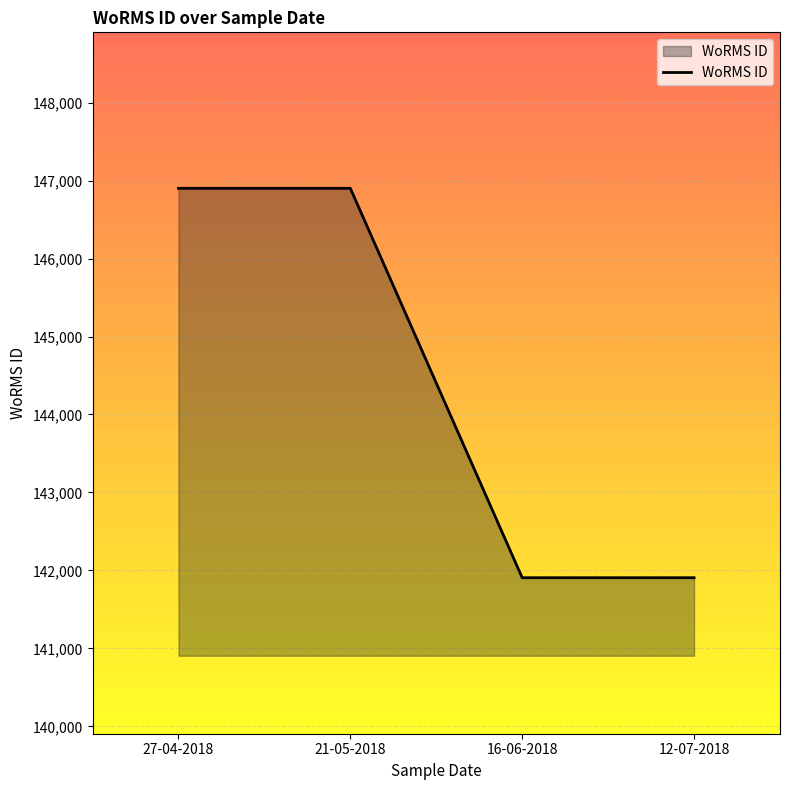

What is the sum of the values at 27-04-2018 and 16-06-2018?

288807